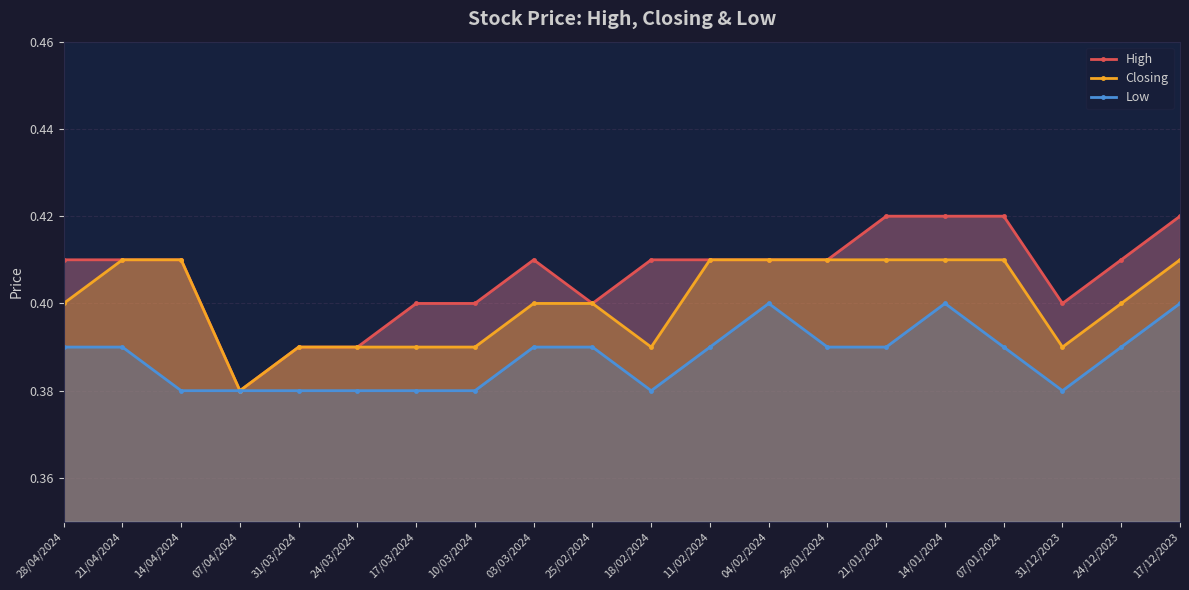

Reading left to right, transcribe all the data shown in this chart.

High: 0.4	0.4	0.4	0.4	0.4	0.4	0.4	0.4	0.4	0.4	0.4	0.4	0.4	0.4	0.4	0.4	0.4	0.4	0.4	0.4
Closing: 0.4	0.4	0.4	0.4	0.4	0.4	0.4	0.4	0.4	0.4	0.4	0.4	0.4	0.4	0.4	0.4	0.4	0.4	0.4	0.4
Low: 0.4	0.4	0.4	0.4	0.4	0.4	0.4	0.4	0.4	0.4	0.4	0.4	0.4	0.4	0.4	0.4	0.4	0.4	0.4	0.4